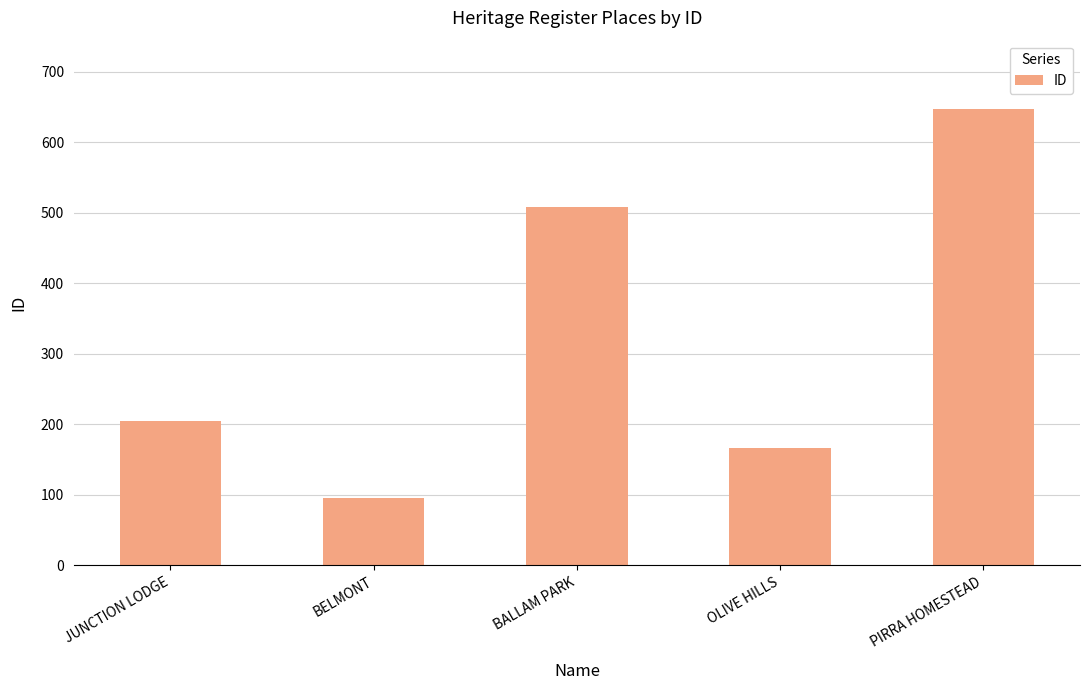

Rank the categories by value from lowest to highest.

BELMONT, OLIVE HILLS, JUNCTION LODGE, BALLAM PARK, PIRRA HOMESTEAD